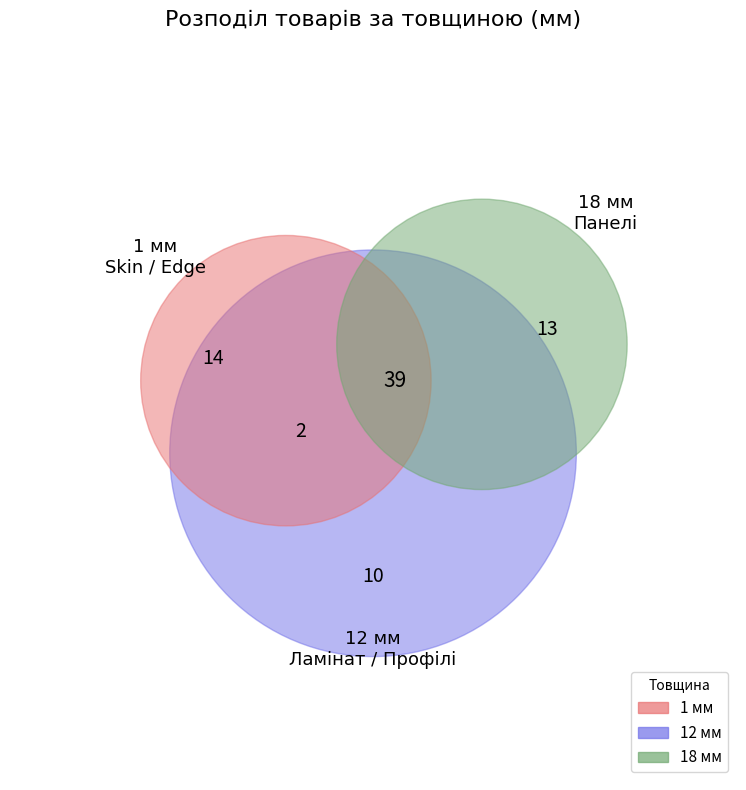

Is the sum of 26 and 11 greater than half?

No